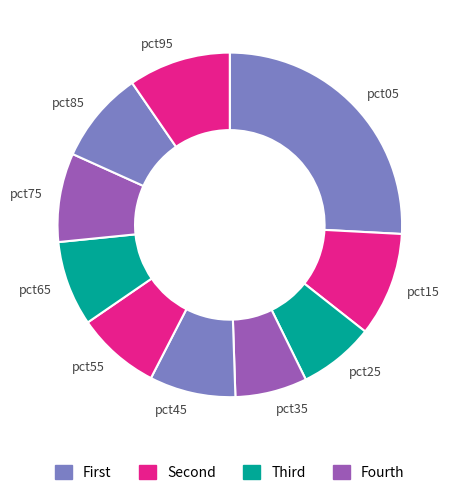

Is it true that pct65 is 1% of the pie?

False